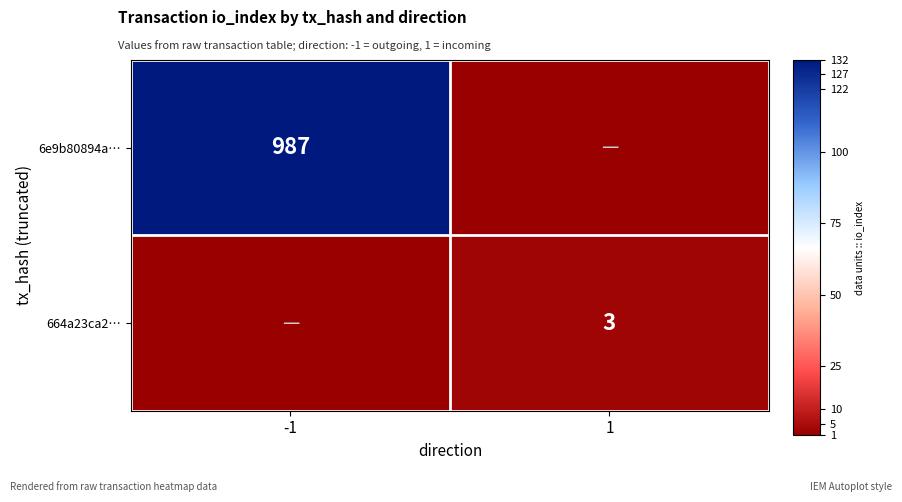

What is the maximum value shown in the chart?

987